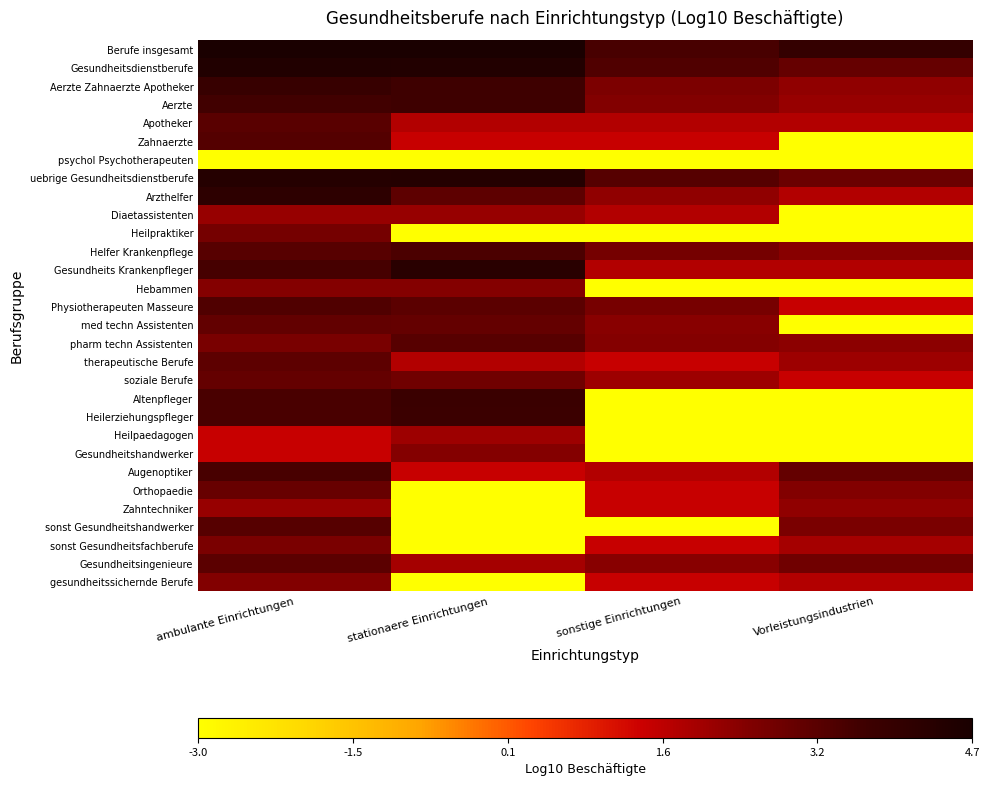

Rank the series by their maximum value, from lowest to highest.

psychol Psychotherapeuten, Heilpaedagogen, Diaetassistenten, Zahntechniker, Hebammen, Gesundheitshandwerker, gesundheitssichernde Berufe, sonst Gesundheitsfachberufe, Heilpraktiker, Orthopaedie, soziale Berufe, med techn Assistenten, therapeutische Berufe, Gesundheitsingenieure, Apotheker, pharm techn Assistenten, sonst Gesundheitshandwerker, Zahnaerzte, Physiotherapeuten Masseure, Helfer Krankenpflege, Augenoptiker, Aerzte, Heilerziehungspfleger, Altenpfleger, Aerzte Zahnaerzte Apotheker, Arzthelfer, Gesundheits Krankenpfleger, uebrige Gesundheitsdienstberufe, Gesundheitsdienstberufe, Berufe insgesamt